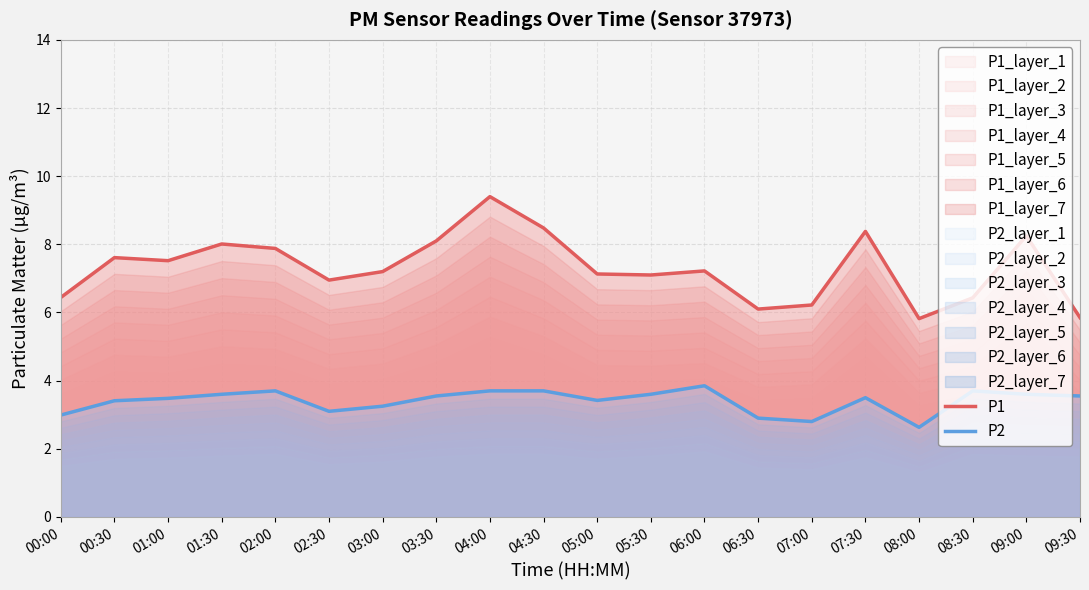

At which category is the sum across all series the highest?

04:00